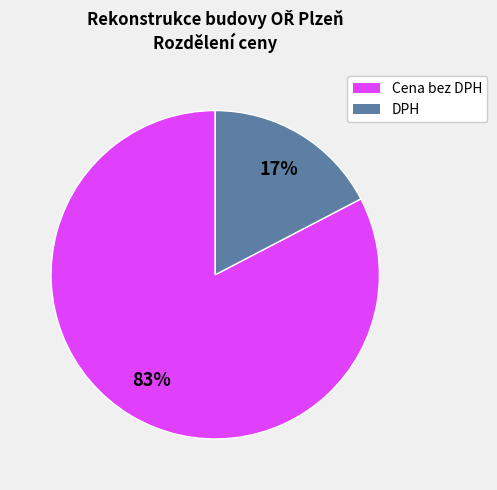

True or false: Cena bez DPH accounts for 74% of the total.

False